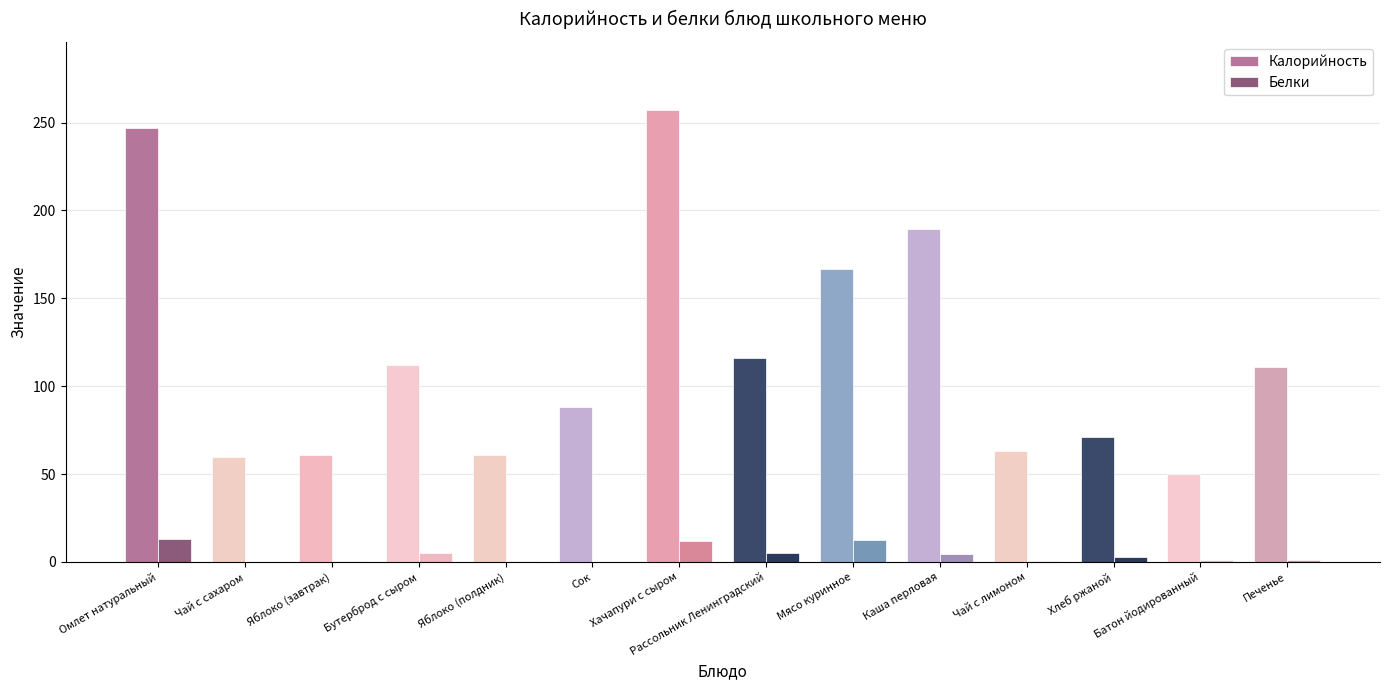

What is the highest value of the Калорийность series?

257.3